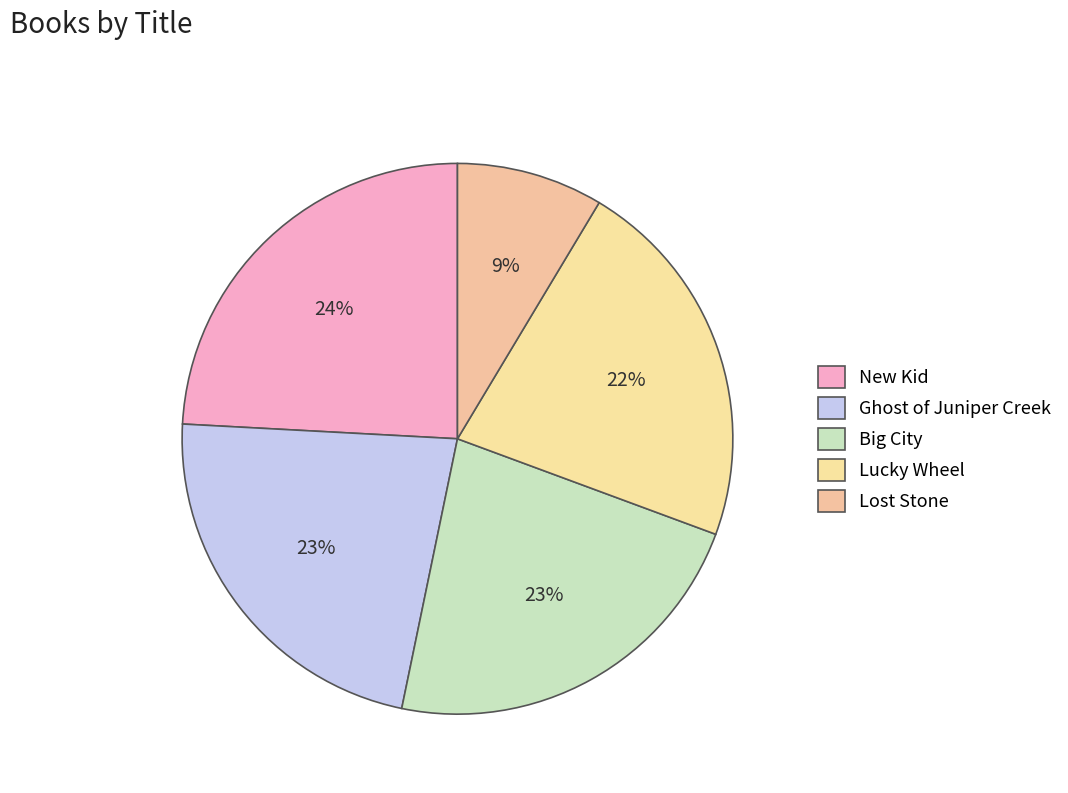

To the nearest percent, what is the average slice percentage?

20%